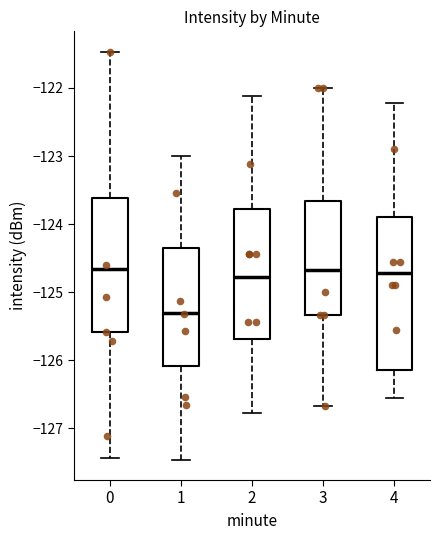

Reading left to right, read every box against the y-axis: the position of its median line, the range the box covers, and the ends of its whiskers. The values are not printed on the chart, so give them approximately, as read against the axis.

0: median -124.7, box -125.6 to -123.6, whiskers -127.4 to -121.5
1: median -125.3, box -126.1 to -124.4, whiskers -127.5 to -123.0
2: median -124.8, box -125.7 to -123.8, whiskers -126.8 to -122.1
3: median -124.7, box -125.3 to -123.7, whiskers -126.7 to -122.0
4: median -124.7, box -126.1 to -123.9, whiskers -126.6 to -122.2